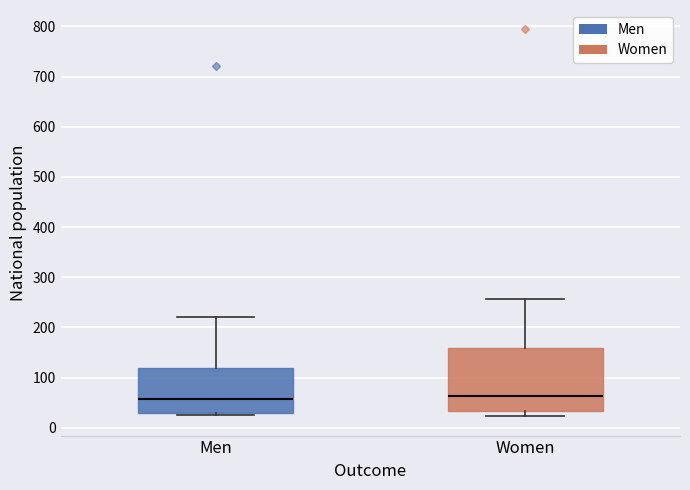

Which box is the tallest, from its lower edge to its upper edge?

Women